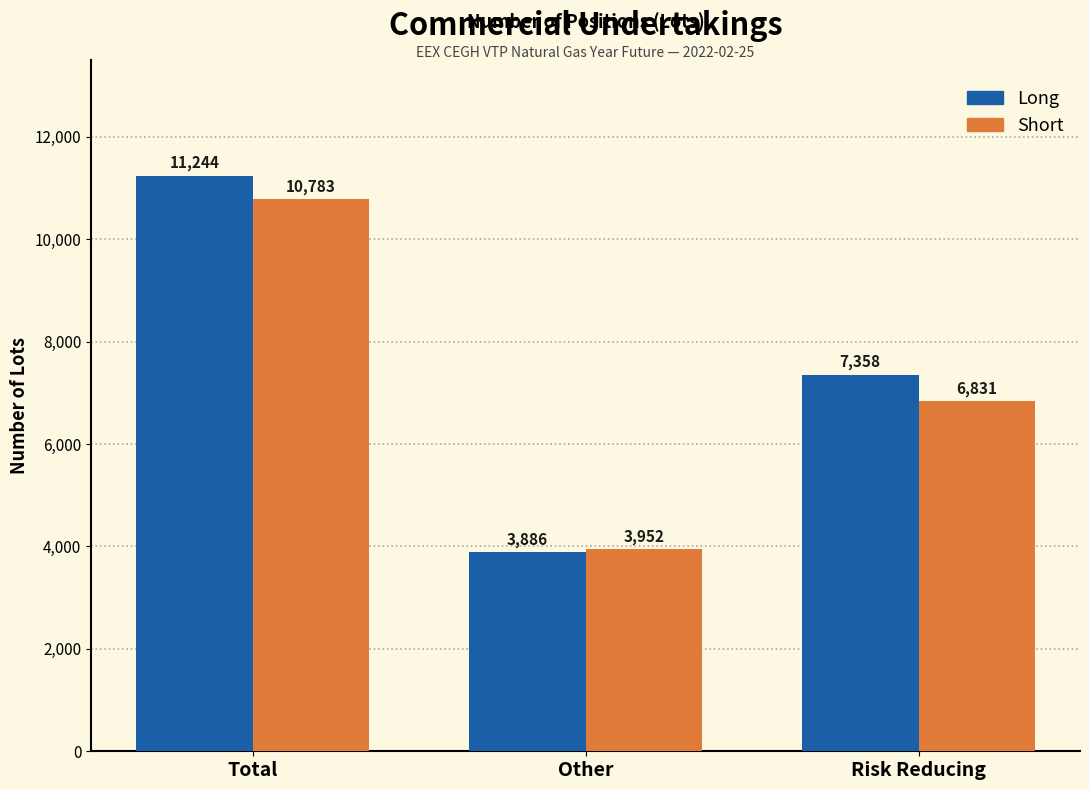

Reading left to right, extract all data points from this chart.

Long: 11244	3886	7358
Short: 10783	3952	6831